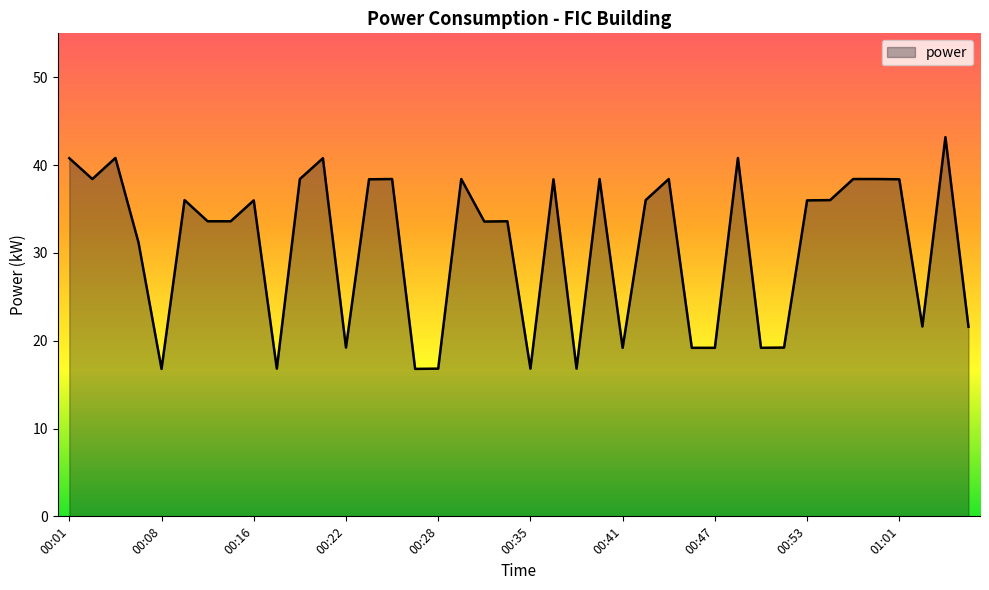

What is the sum of all values?

1233.6